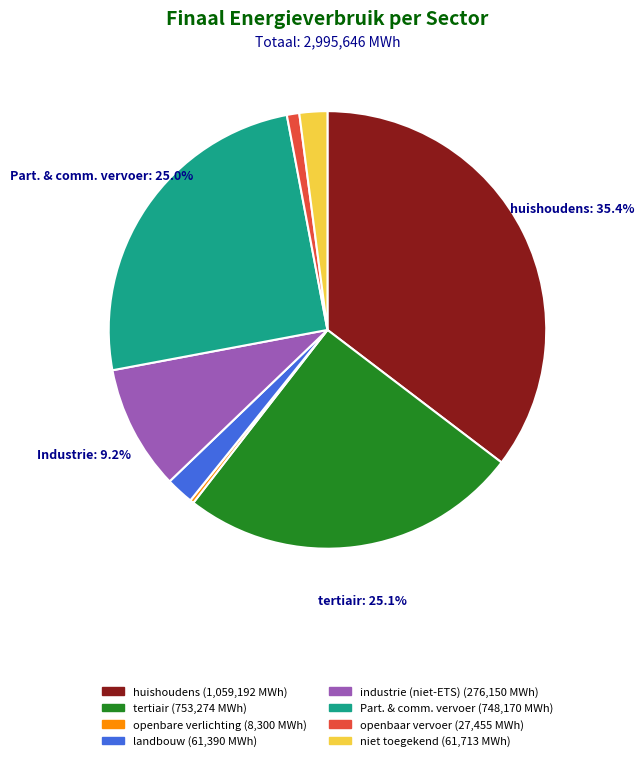

Is there a majority slice in this chart?

No